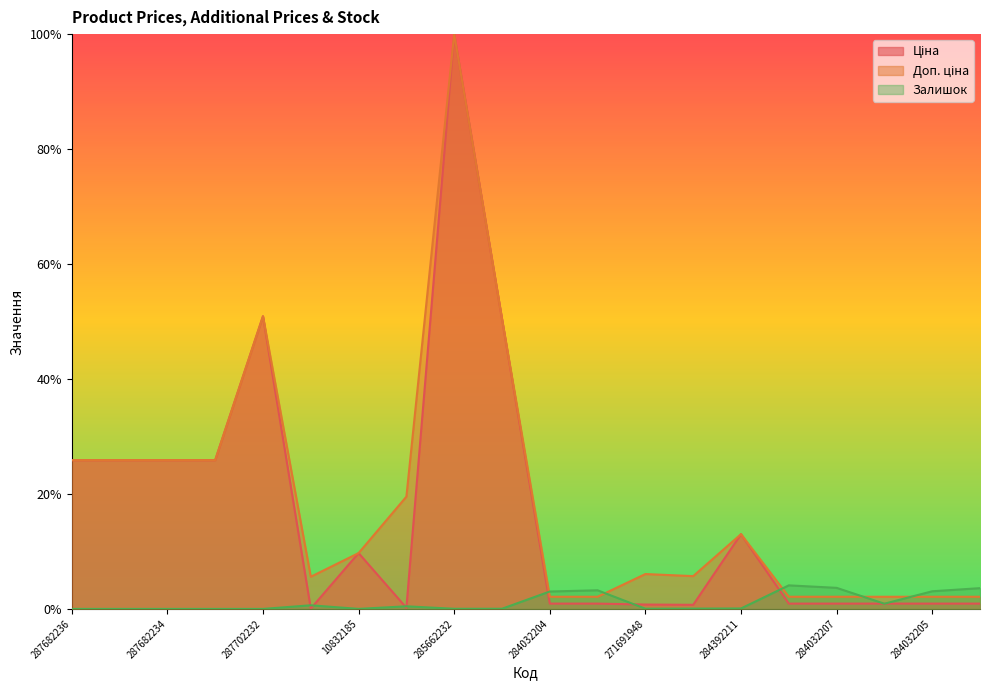

How many lines are shown in the chart?

3